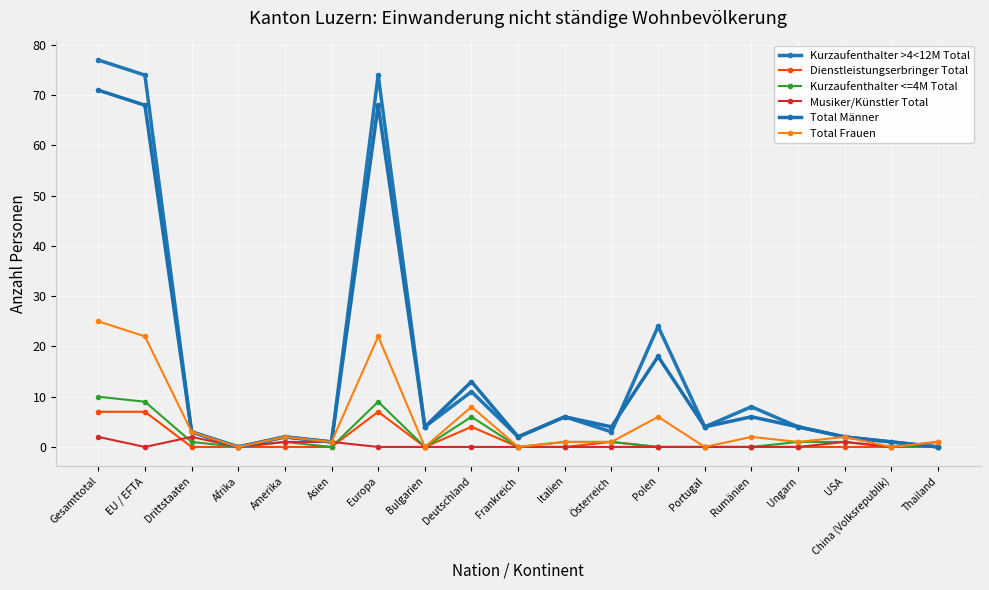

Reading left to right, extract all data points from this chart.

Kurzaufenthalter >4<12M Total: 77	74	3	0	2	1	74	4	11	2	6	3	24	4	8	4	2	1	0
Dienstleistungserbringer Total: 7	7	0	0	0	0	7	0	4	0	0	1	0	0	0	0	0	0	0
Kurzaufenthalter <=4M Total: 10	9	1	0	1	0	9	0	6	0	1	1	0	0	0	1	1	0	0
Musiker/Künstler Total: 2	0	2	0	1	1	0	0	0	0	0	0	0	0	0	0	1	0	1
Total Männer: 71	68	3	0	2	1	68	4	13	2	6	4	18	4	6	4	2	1	0
Total Frauen: 25	22	3	0	2	1	22	0	8	0	1	1	6	0	2	1	2	0	1